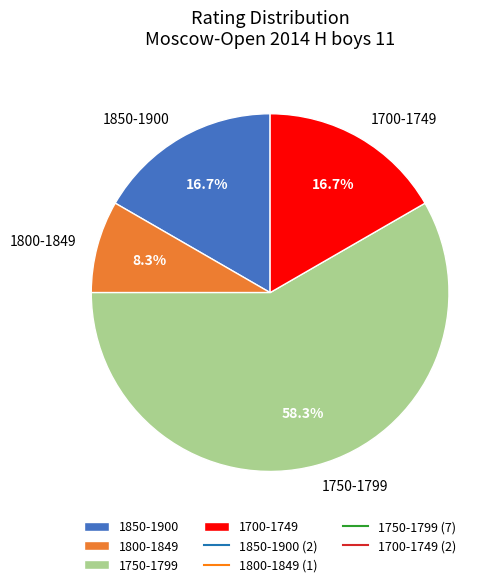

To the nearest percent, what is the difference between the largest and smallest slice percentages?

50%